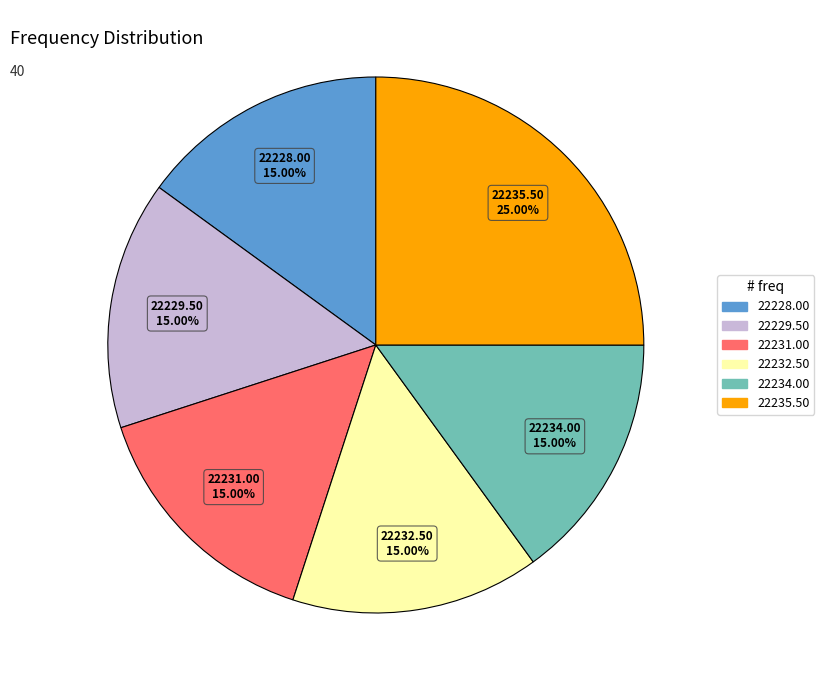

Does any single category account for the majority?

No